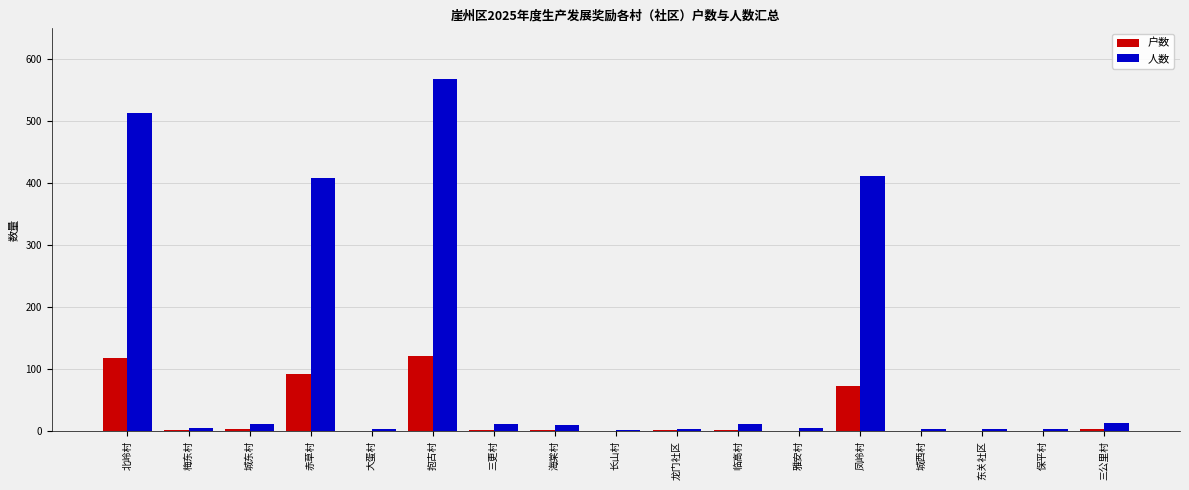

What is the difference between the 户数 values at 龙门社区 and 凤岭村?

71